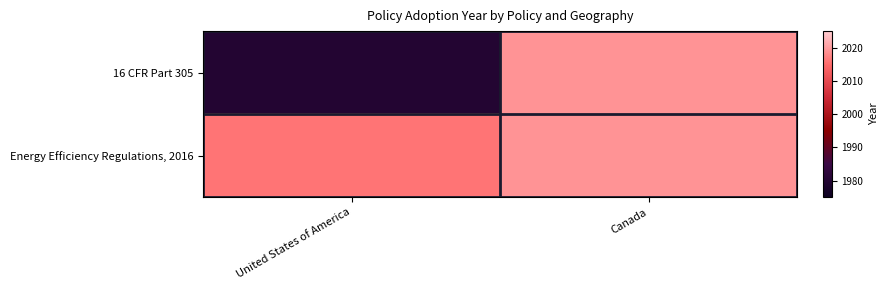

Reading left to right, extract all data points from this chart.

16 CFR Part 305: United States of America=1980	Canada=2019
Energy Efficiency Regulations, 2016: United States of America=2016	Canada=2019